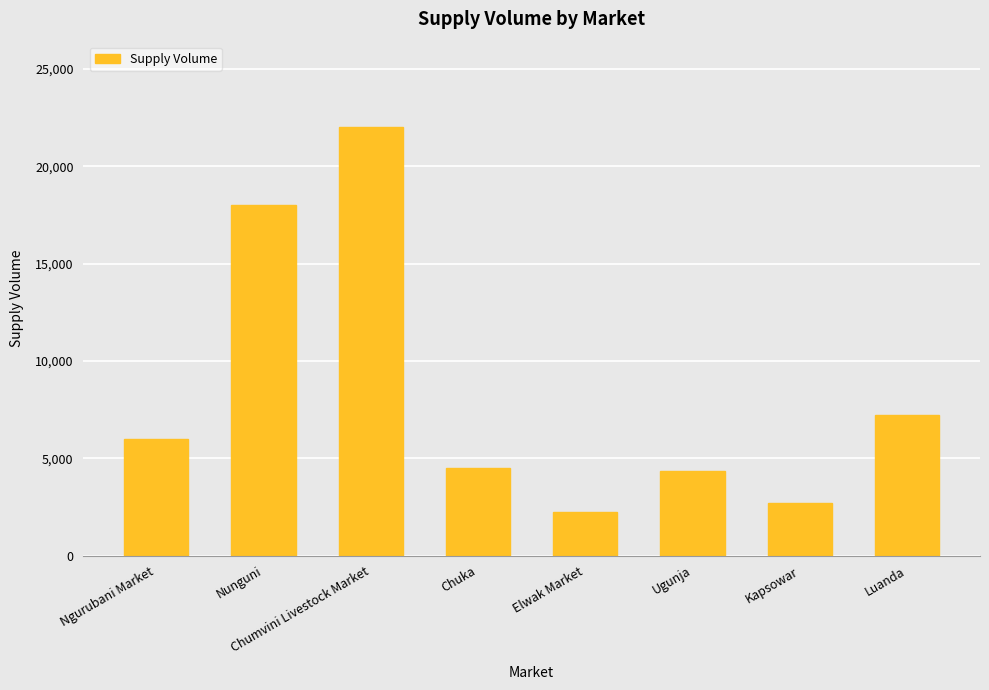

What value does the data have at Nunguni?

18000